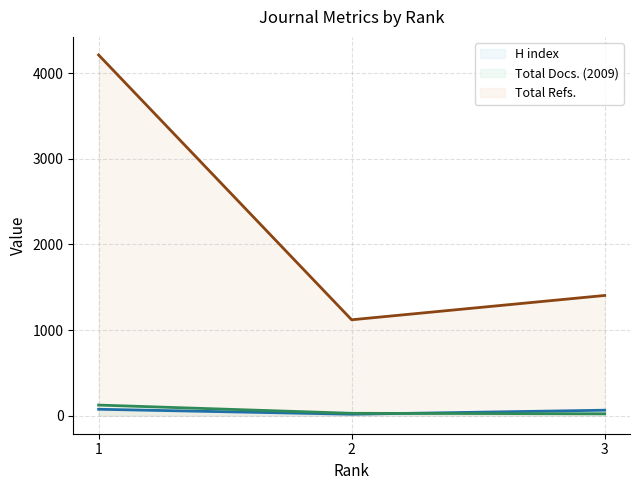

Is the value of H index (line) at 1 greater than the value of Total Refs. (line) at 2?

No